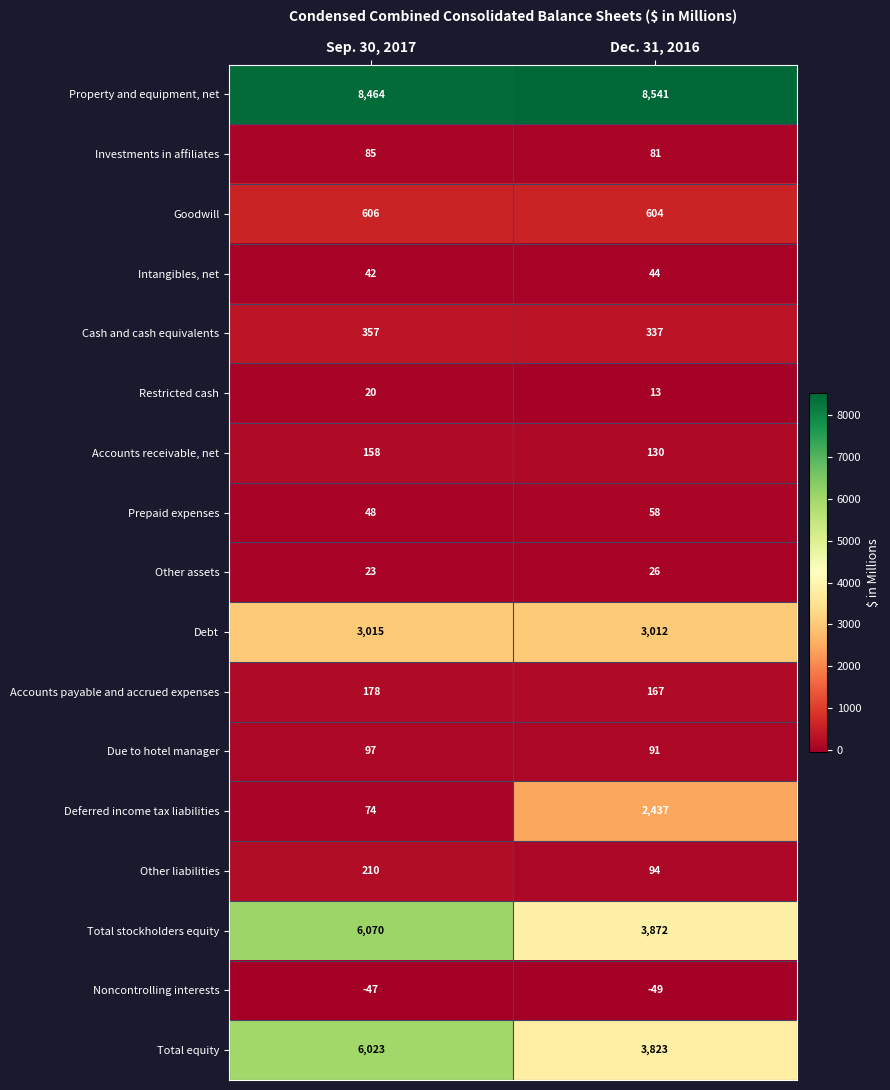

What is the spread (max minus min) of values at Sep. 30, 2017?

8511